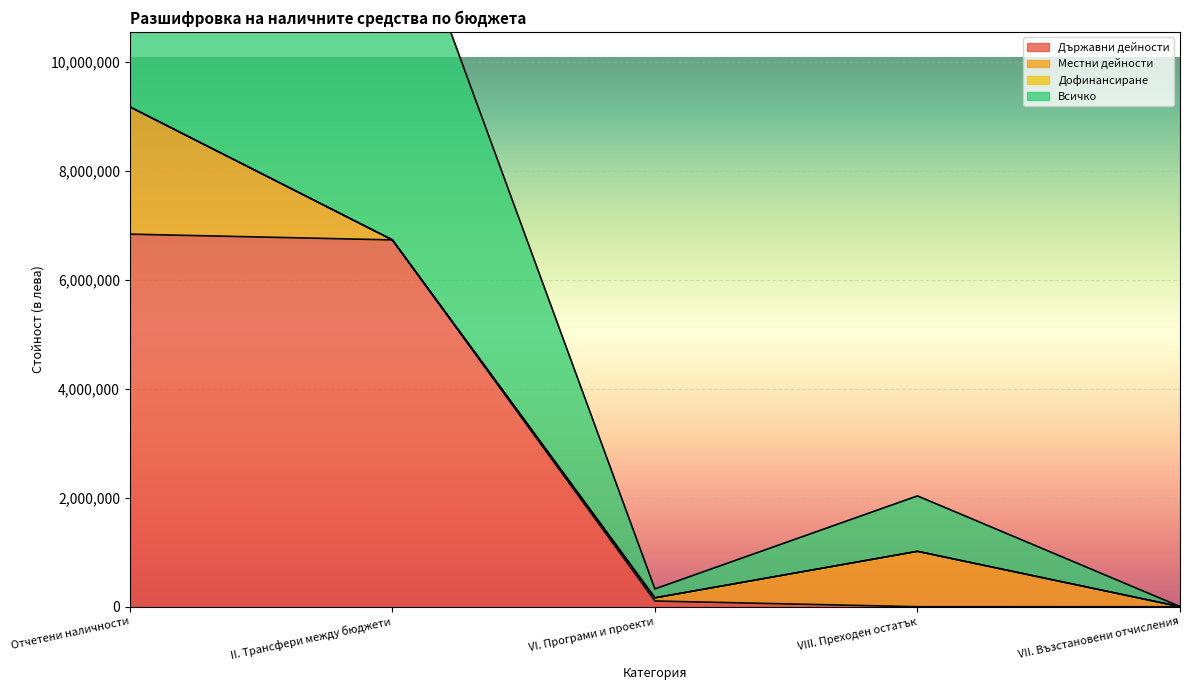

What is the sum of all Държавни дейности values?

13668710